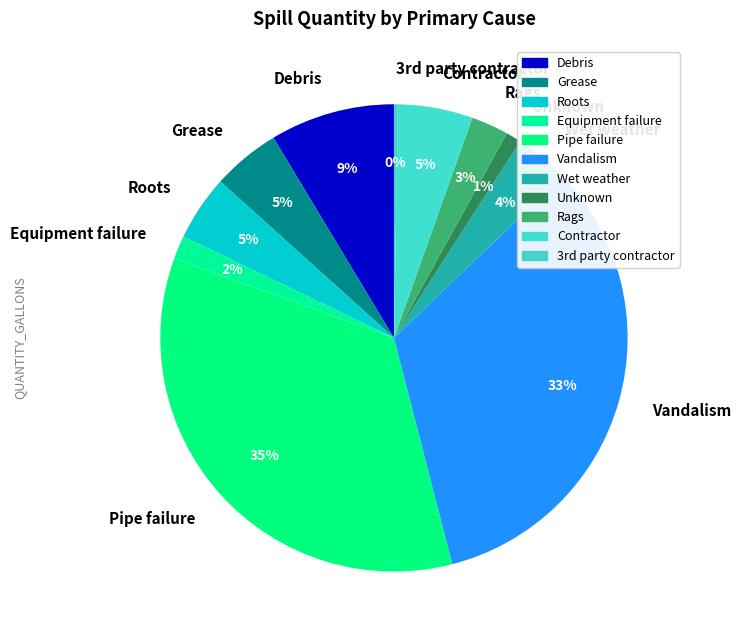

Approximately how many times larger is the value at Wet weather compared to Debris?

0.4